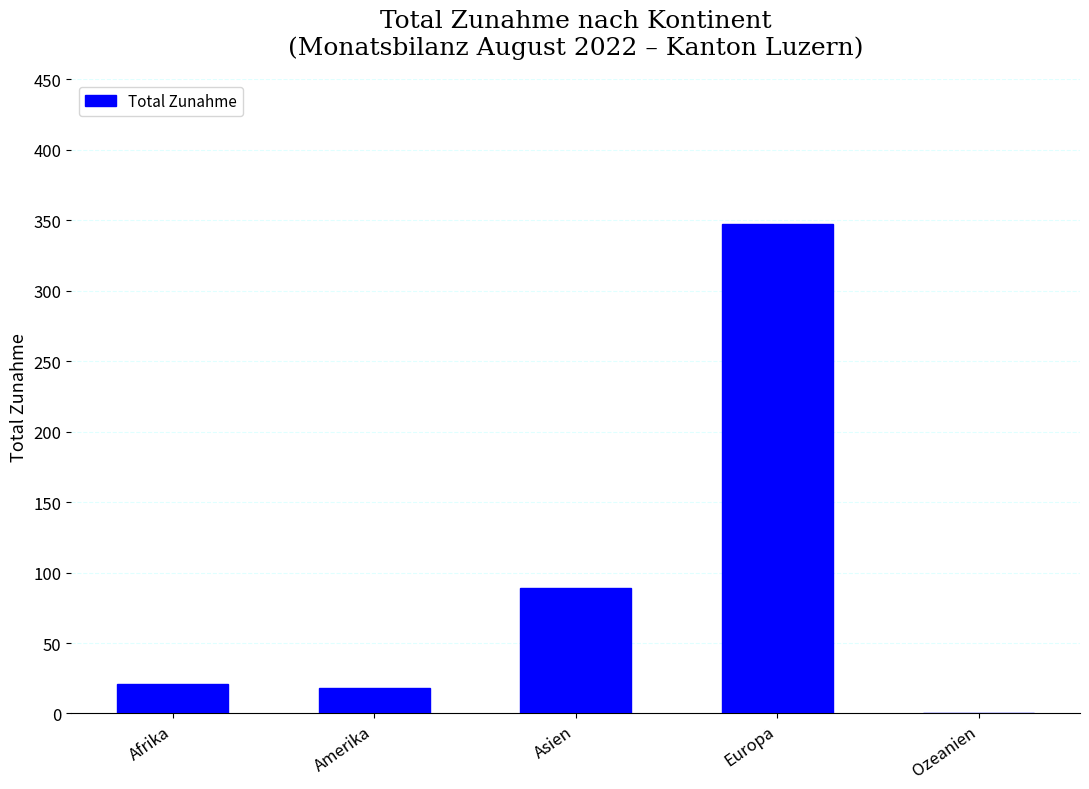

Between Europa and Ozeanien, which is larger?

Europa